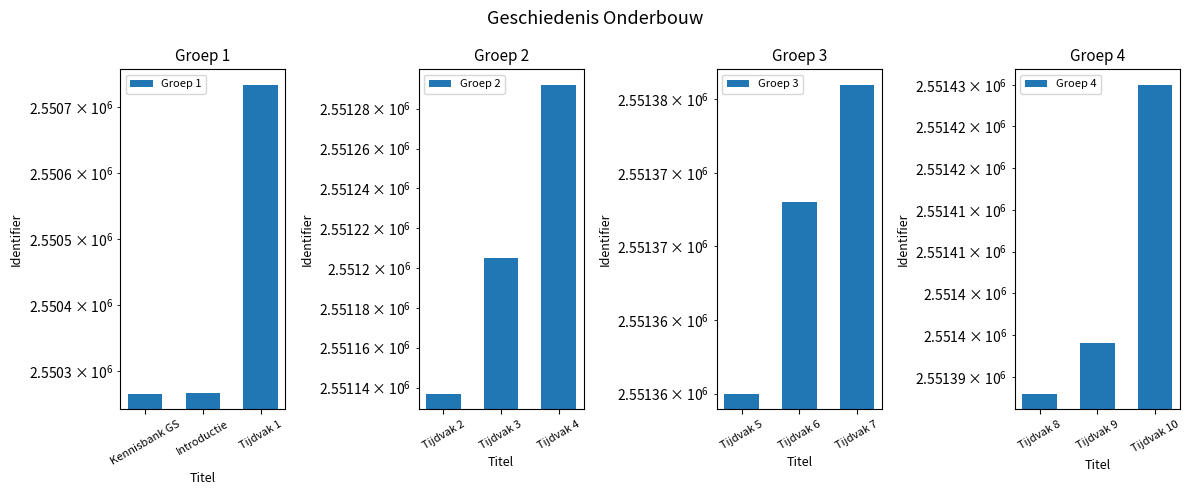

Which category has the lowest value across all series?

Kennisbank GS